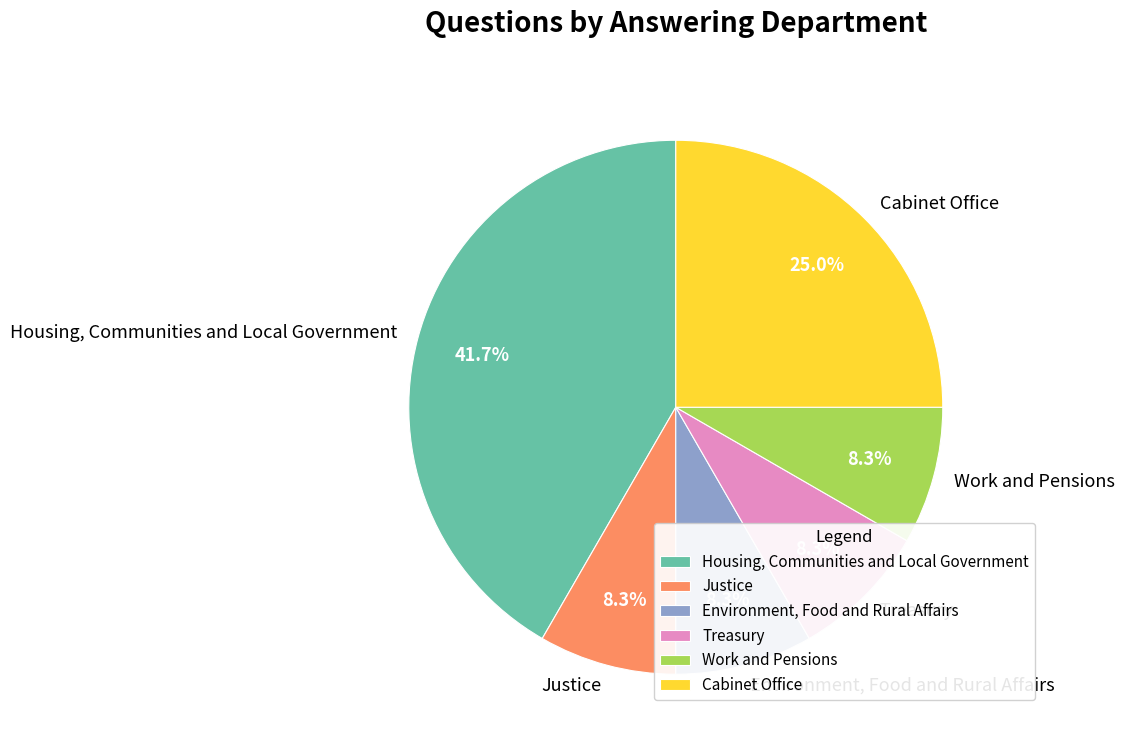

How many segments does this pie chart have?

6